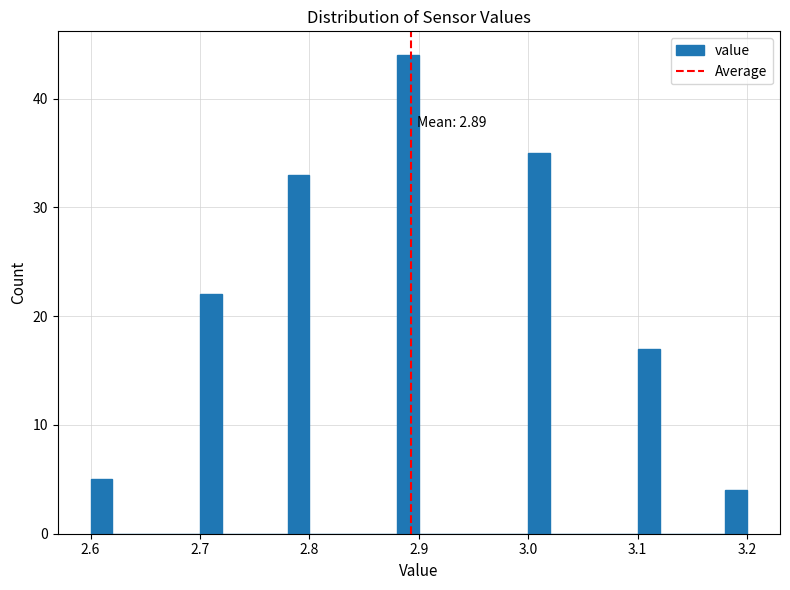

Around what value on the x-axis is the tallest bar? Give the approximate position of its centre, as read against the axis.

2.89